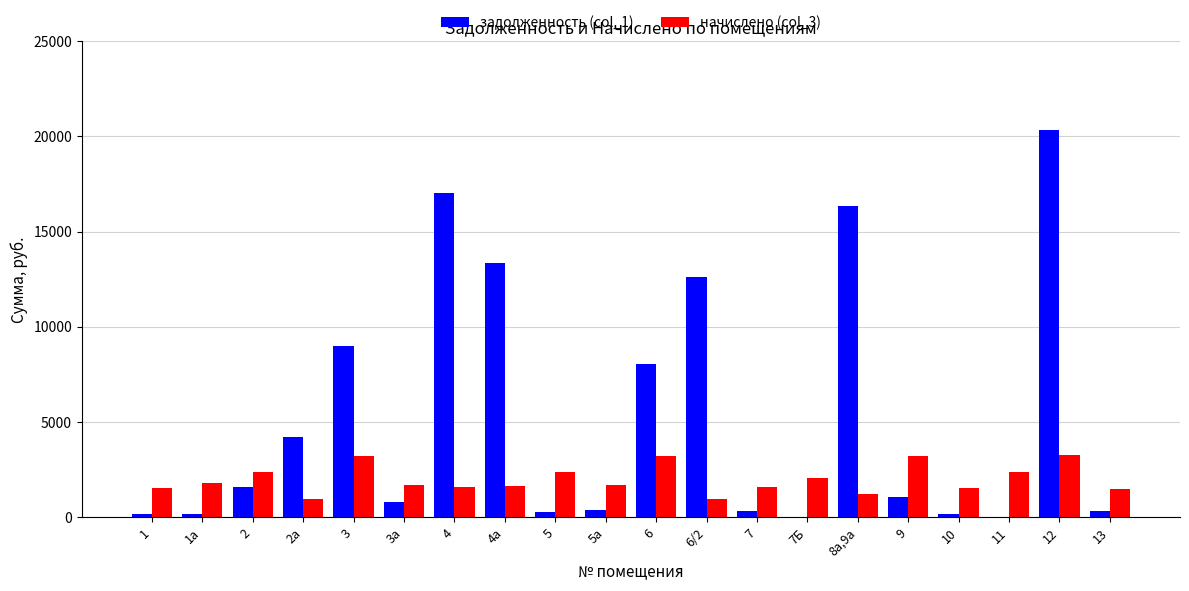

What is the total value across all series at 9?

4322.9